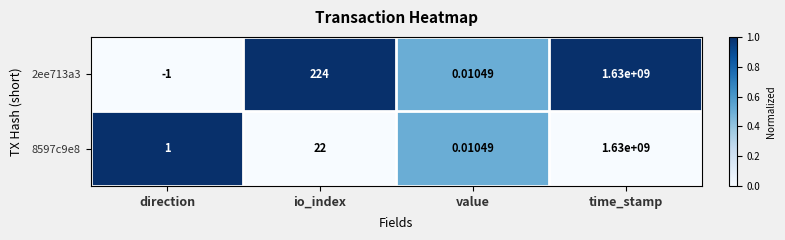

How many categories are shown in the chart?

4